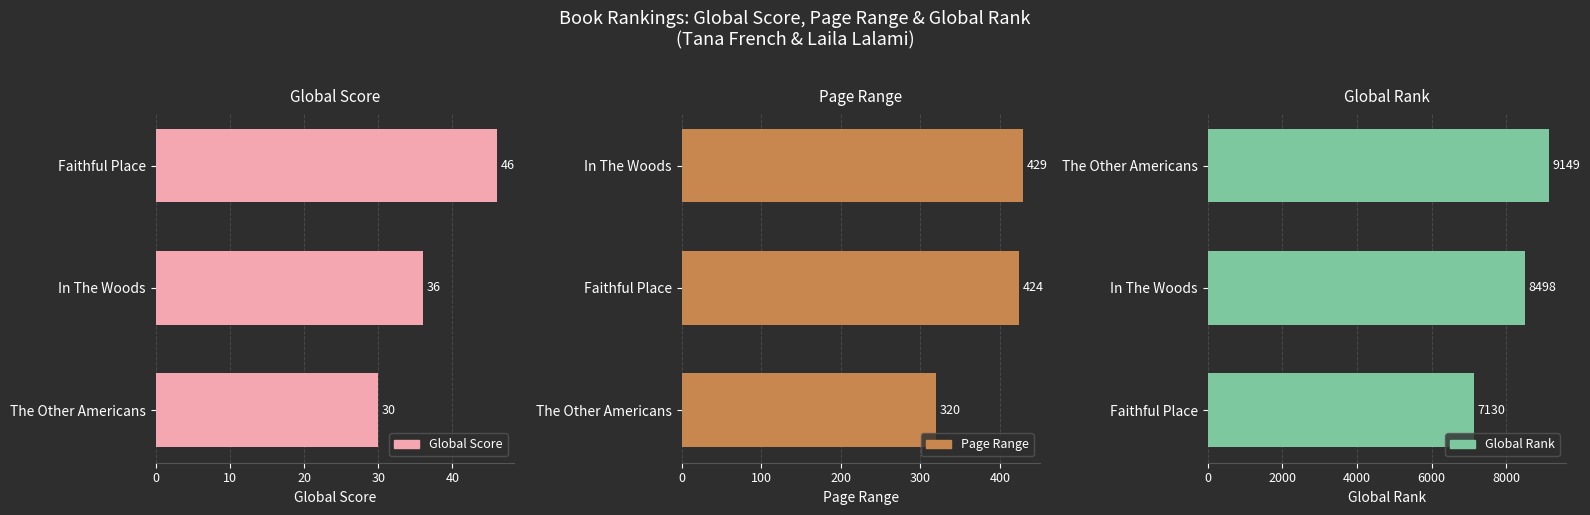

How many groups of bars are there?

3